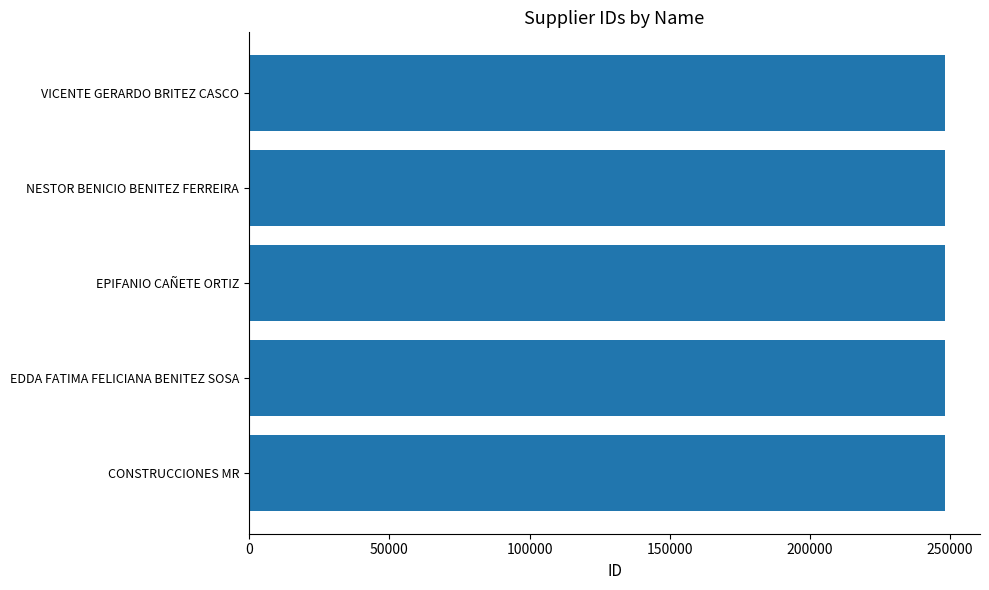

What is the maximum value shown in the chart?

248226